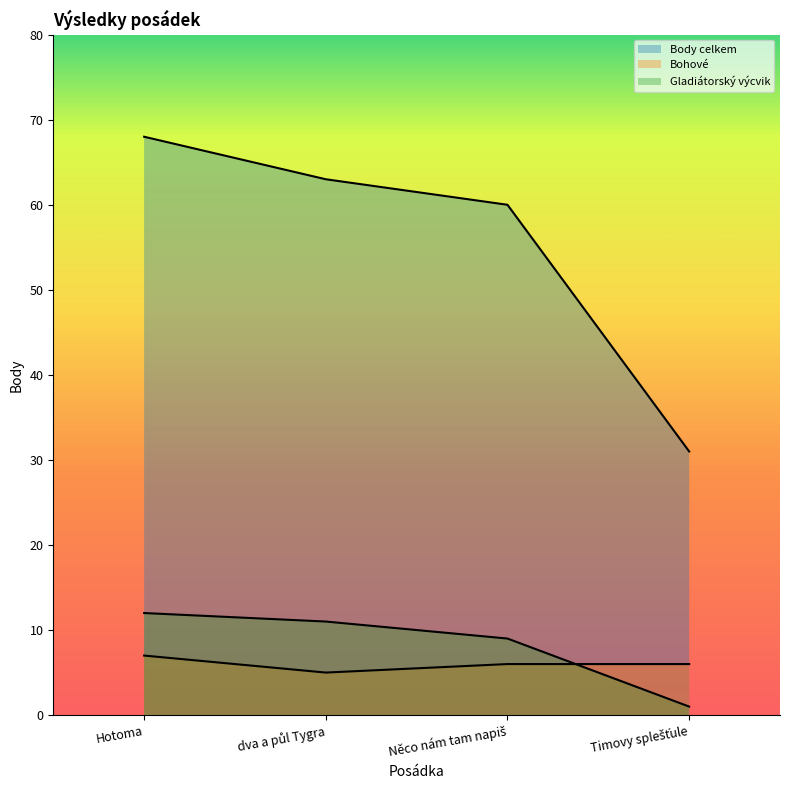

What position from the left is Něco nám tam napiš?

3